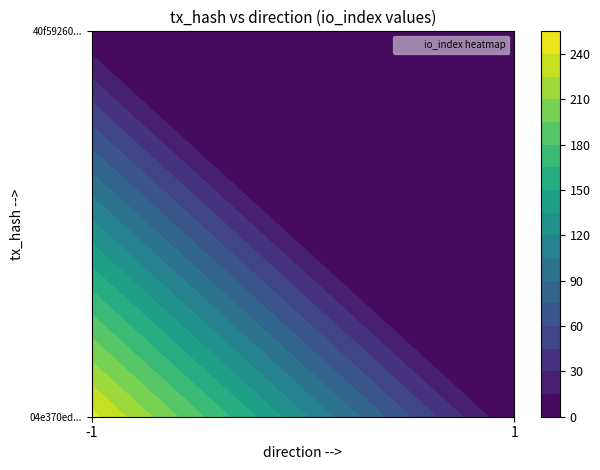

Where is 40f59260a2c0f548a529d162bcd448d53666a67 nearest to the value 1?

direction